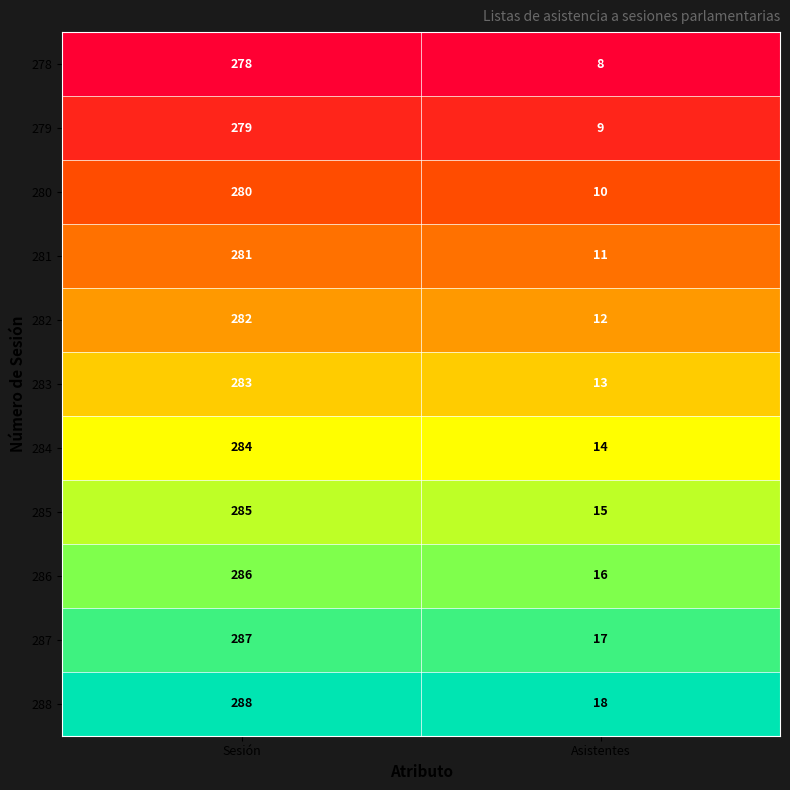

The value of 286 at Sesión is 286. True or false?

True